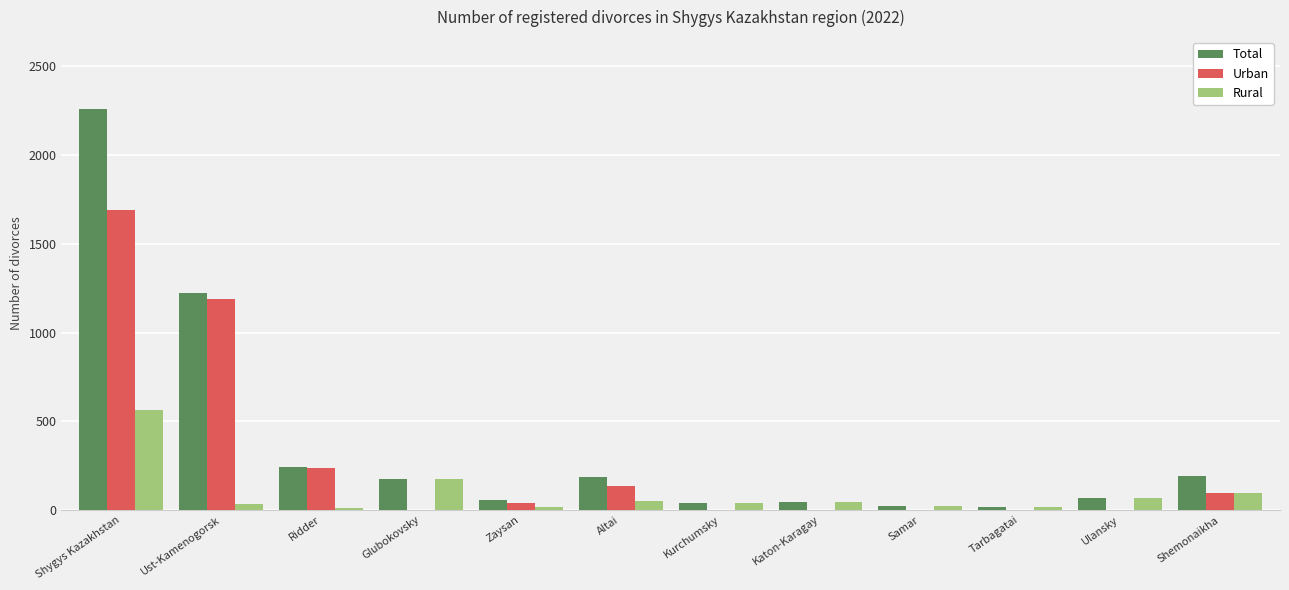

What is the total value across all series at Ulansky?

138